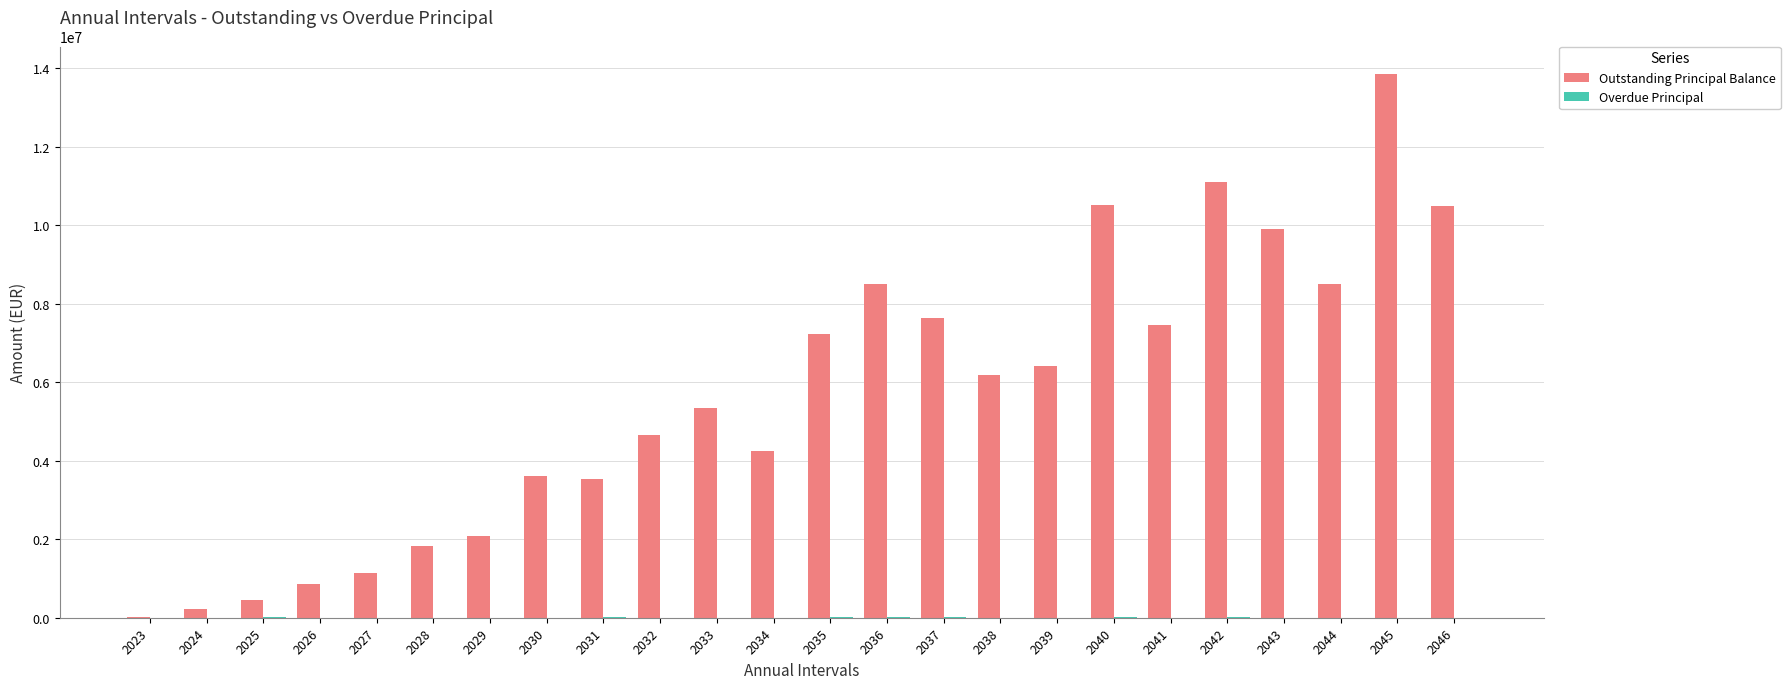

The value of Outstanding Principal Balance at 2033 is 2679177.0. True or false?

False